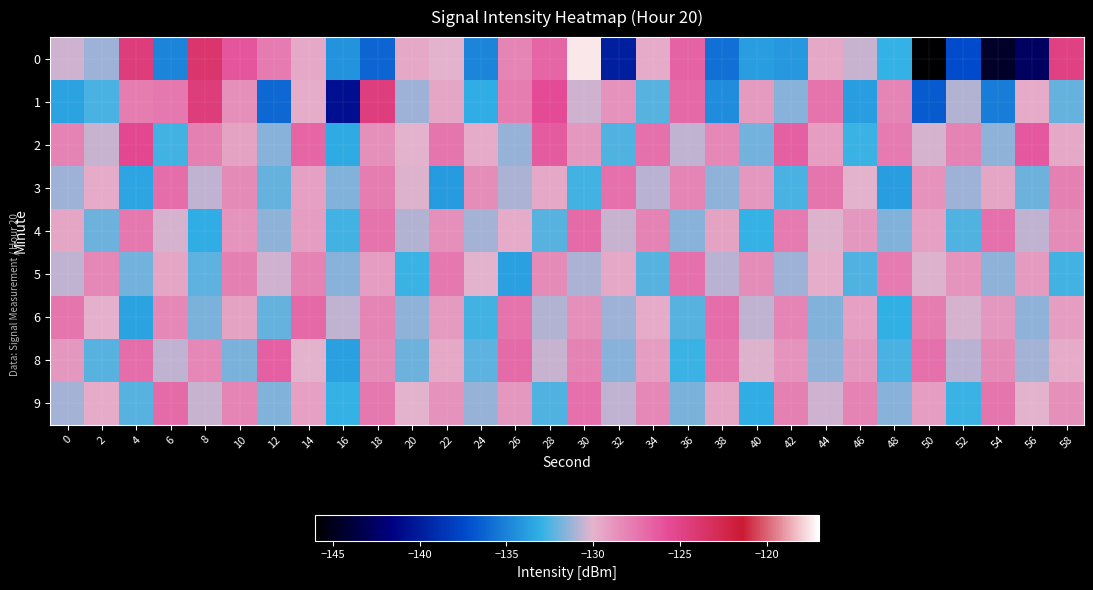

Which series has the largest total across all categories?

2